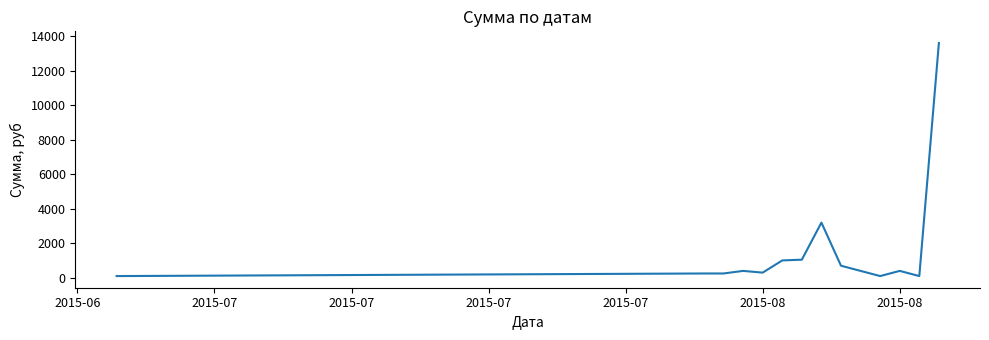

What is the maximum value shown in the chart?

13613